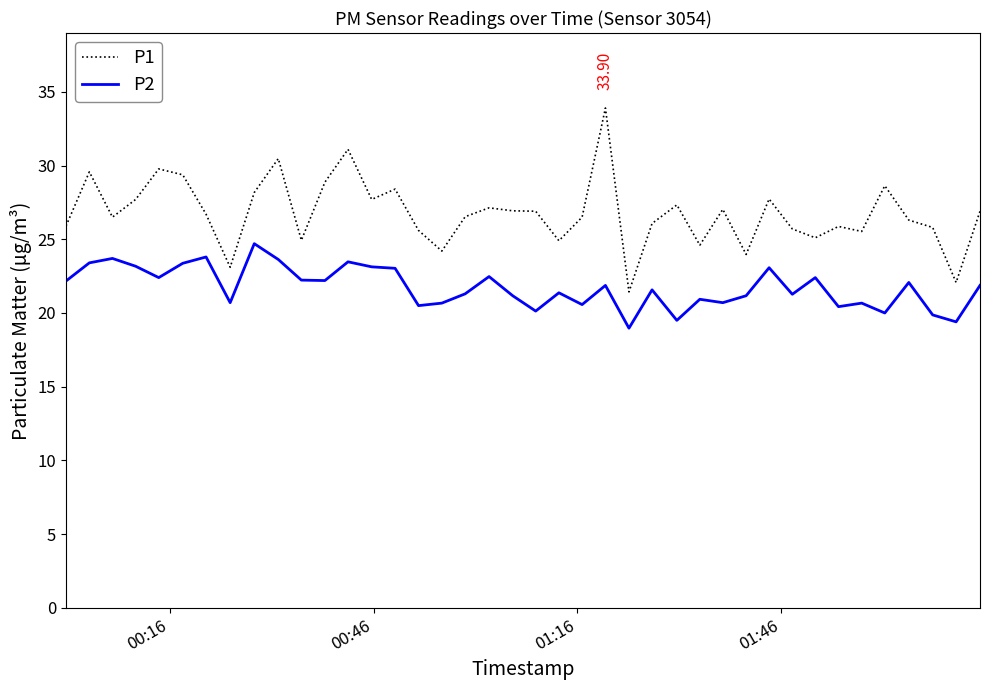

True or false: P2 and P1 intersect in this chart.

False